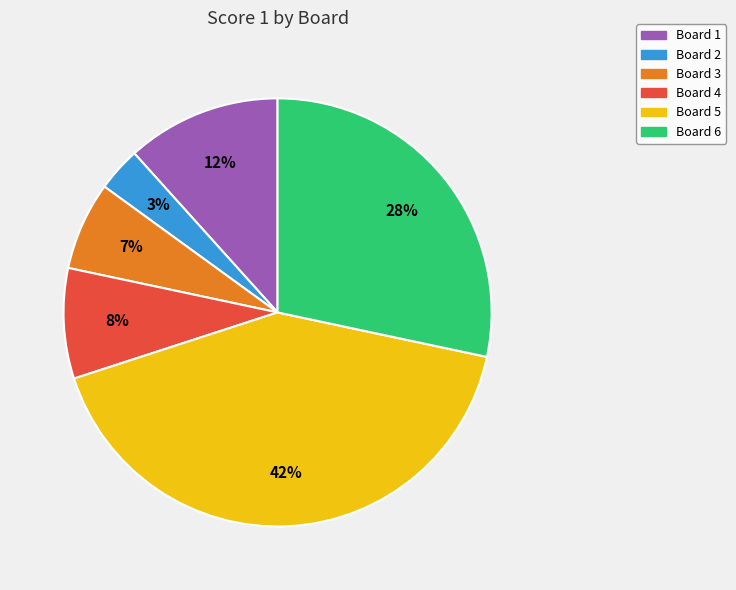

Which has a higher value, Board 5 or Board 1?

Board 5